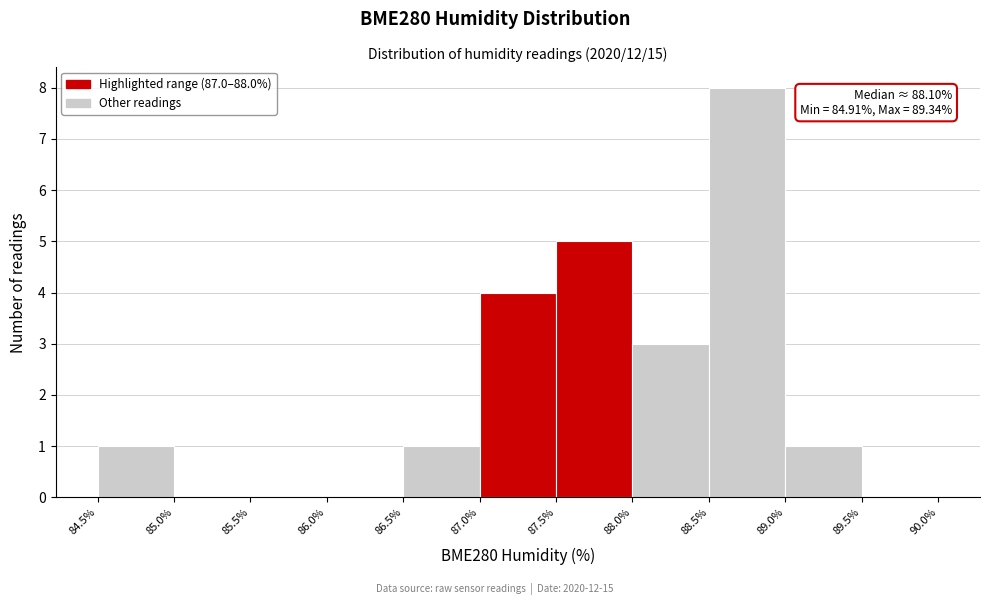

Which range on the x-axis has the tallest bar?

88.5% to 89.0%